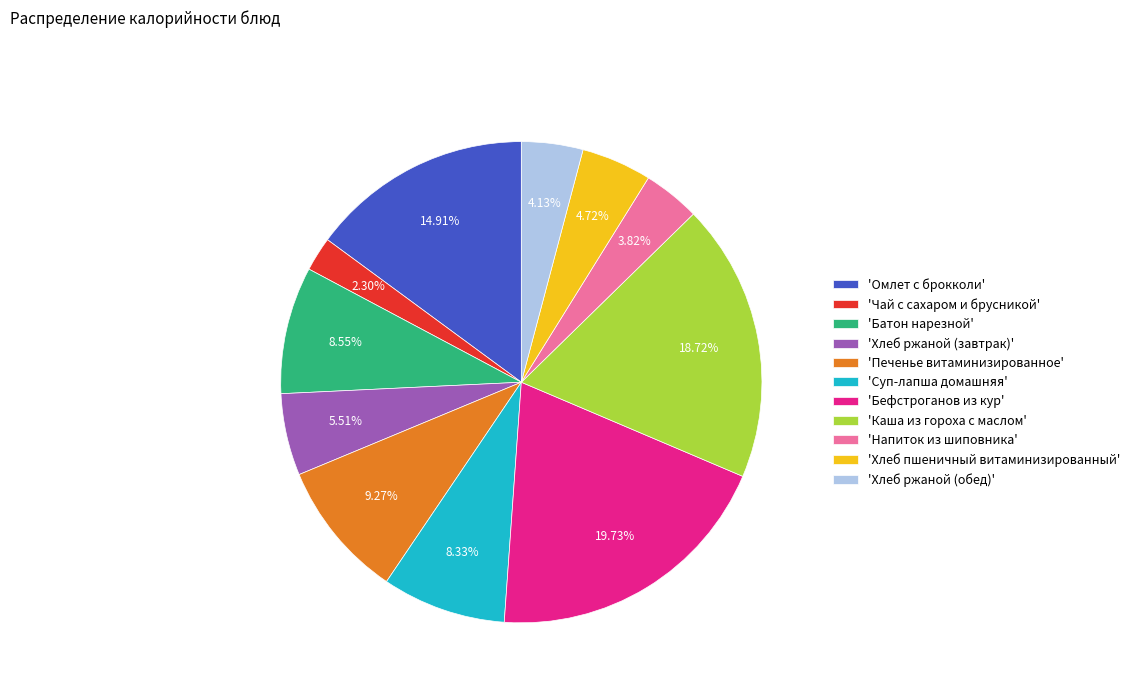

Does 'Печенье витаминизированное' represent more than half of the total?

No